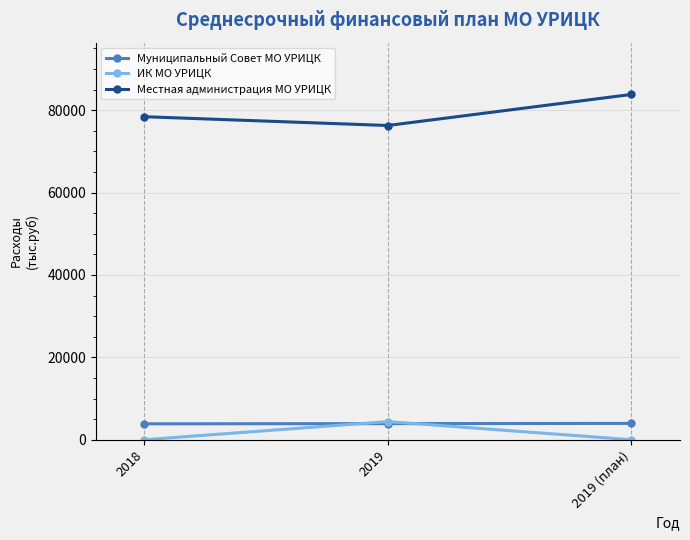

Which label corresponds to the largest value in the chart?

2019 (план)